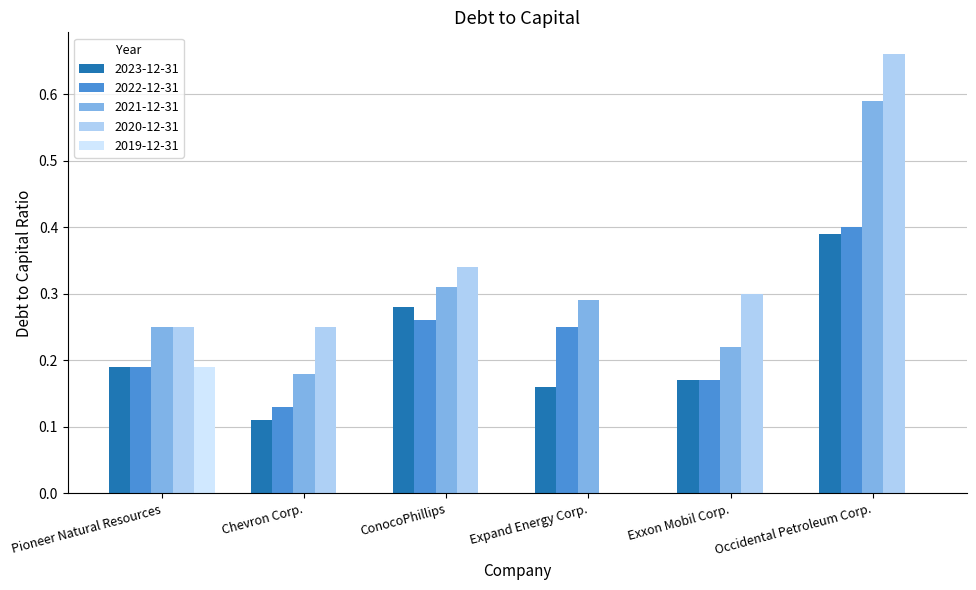

The value of 2023-12-31 at Occidental Petroleum Corp. is 0.4. True or false?

True